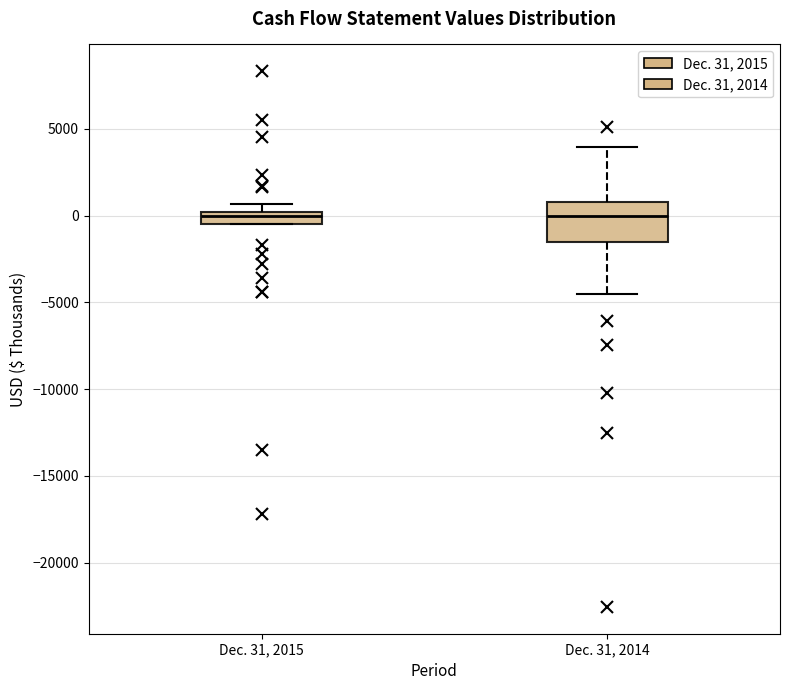

Which box is the tallest, from its lower edge to its upper edge?

Dec. 31, 2014